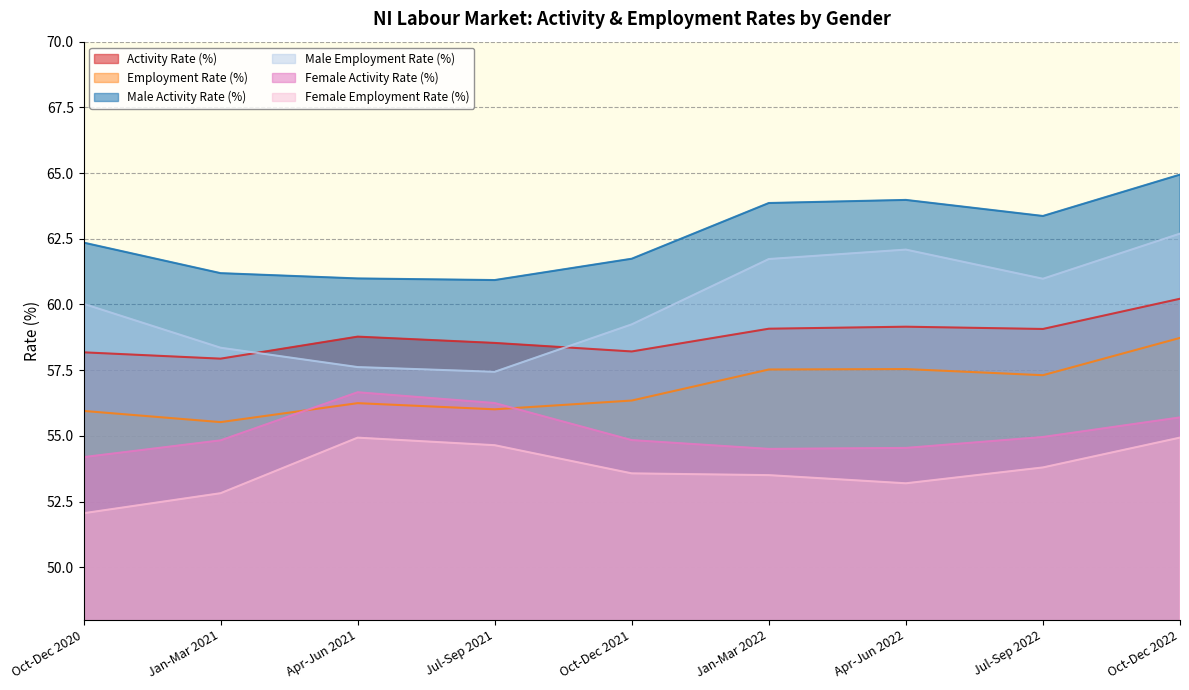

How many lines are shown in the chart?

6